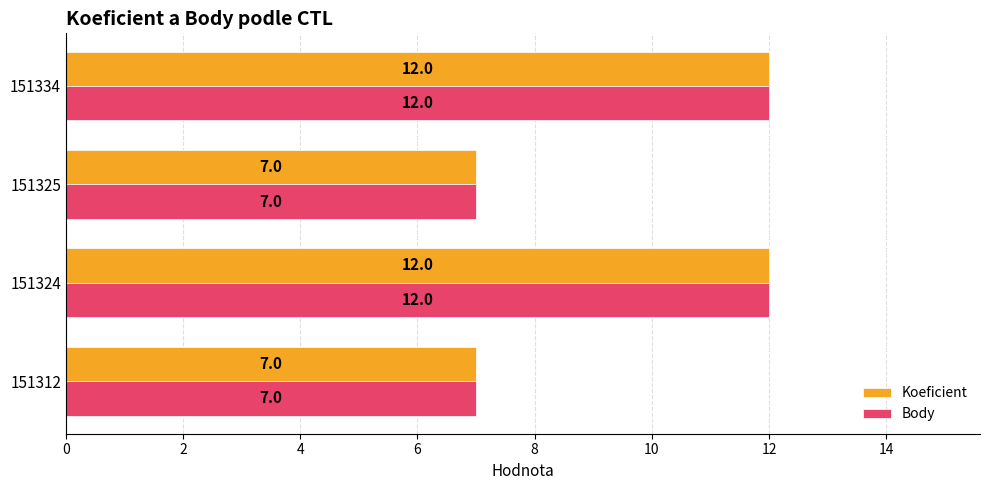

The value of Koeficient at 151334 is 12. True or false?

True